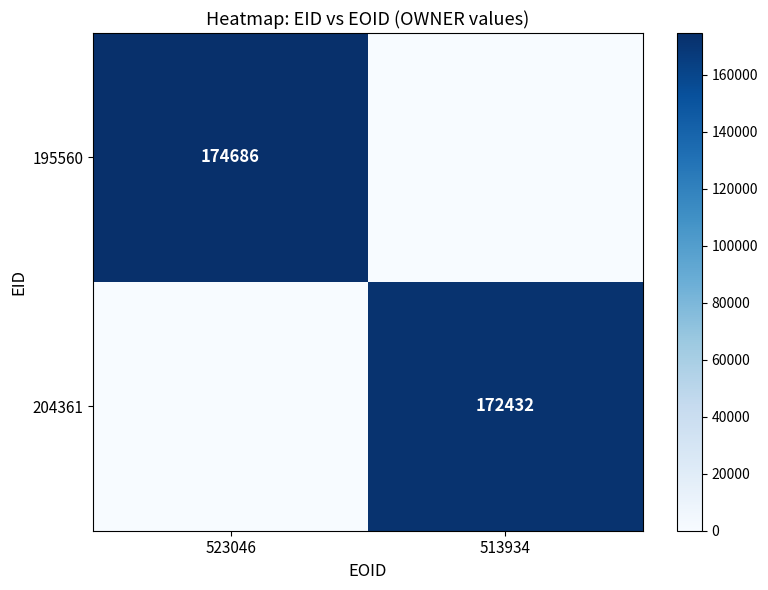

What is the total value across all series at 513934?

172432